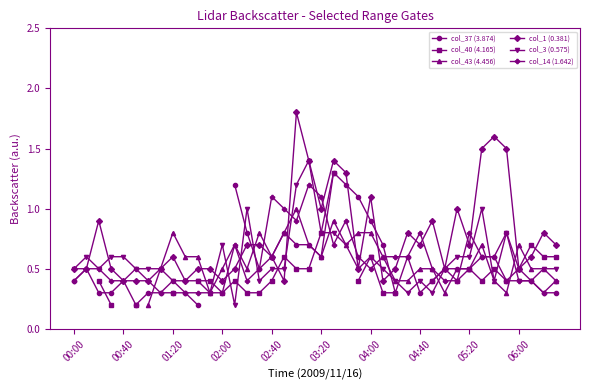

What are all the series names shown in the legend?

col_37 (3.874), col_40 (4.165), col_43 (4.456), col_1 (0.381), col_3 (0.575), col_14 (1.642)